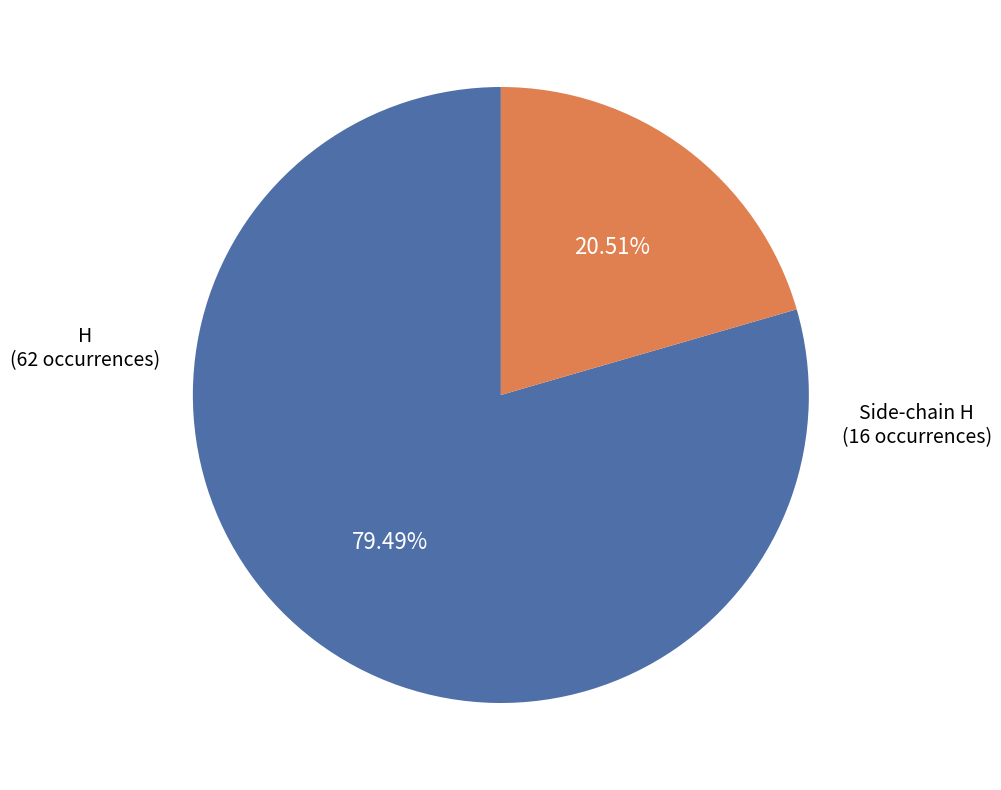

Which slice is the largest?

H